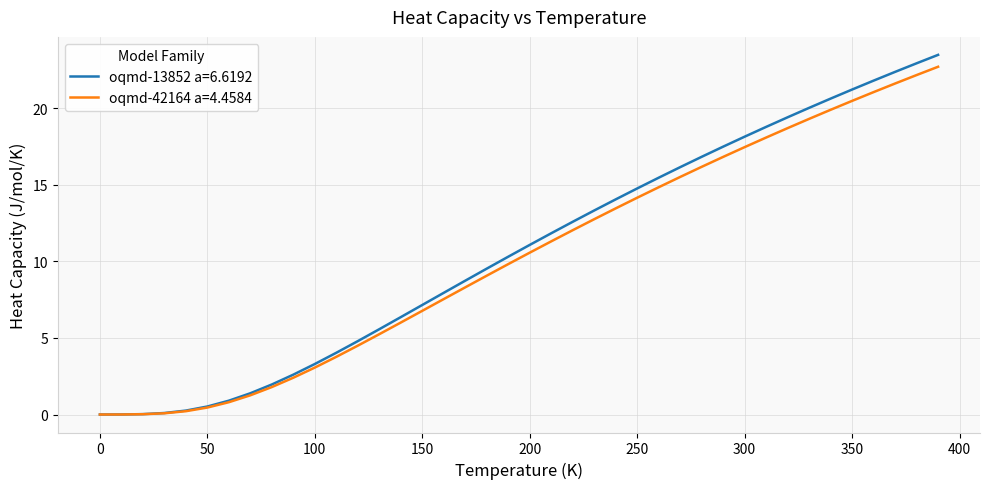

Which series has the widest spread of values?

oqmd-13852 a=6.6192